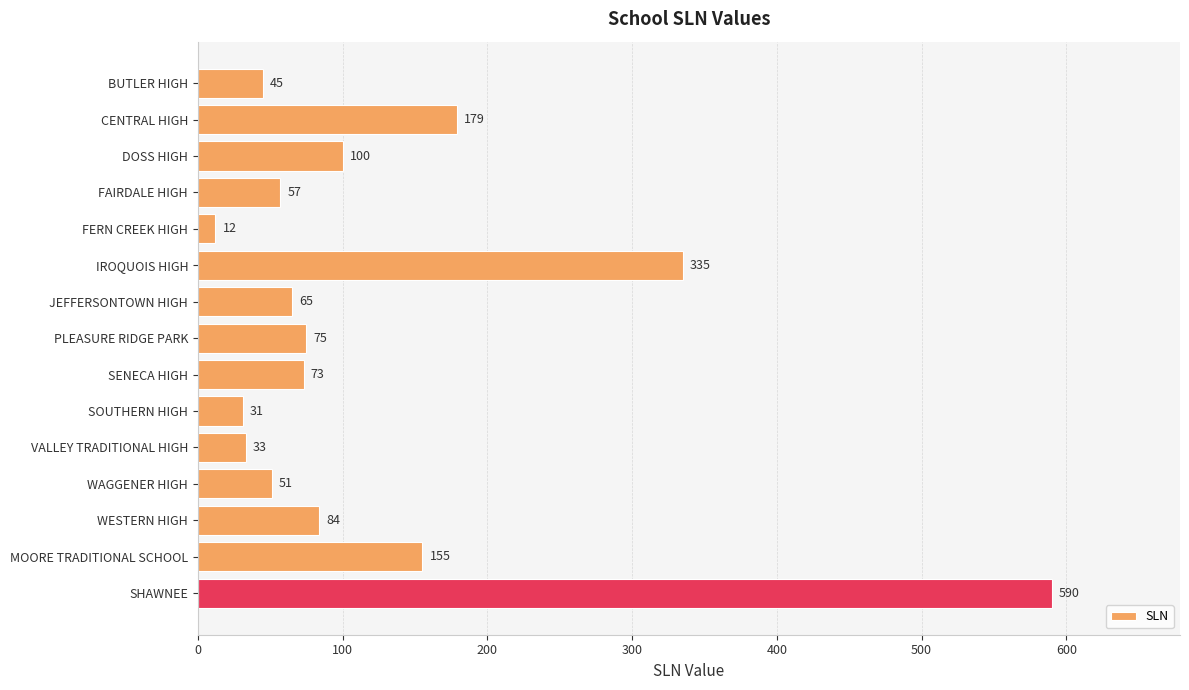

Reading top to bottom, what are all the values shown in this chart?

BUTLER HIGH=45	CENTRAL HIGH=179	DOSS HIGH=100	FAIRDALE HIGH=57	FERN CREEK HIGH=12	IROQUOIS HIGH=335	JEFFERSONTOWN HIGH=65	PLEASURE RIDGE PARK=75	SENECA HIGH=73	SOUTHERN HIGH=31	VALLEY TRADITIONAL HIGH=33	WAGGENER HIGH=51	WESTERN HIGH=84	MOORE TRADITIONAL SCHOOL=155	SHAWNEE=590